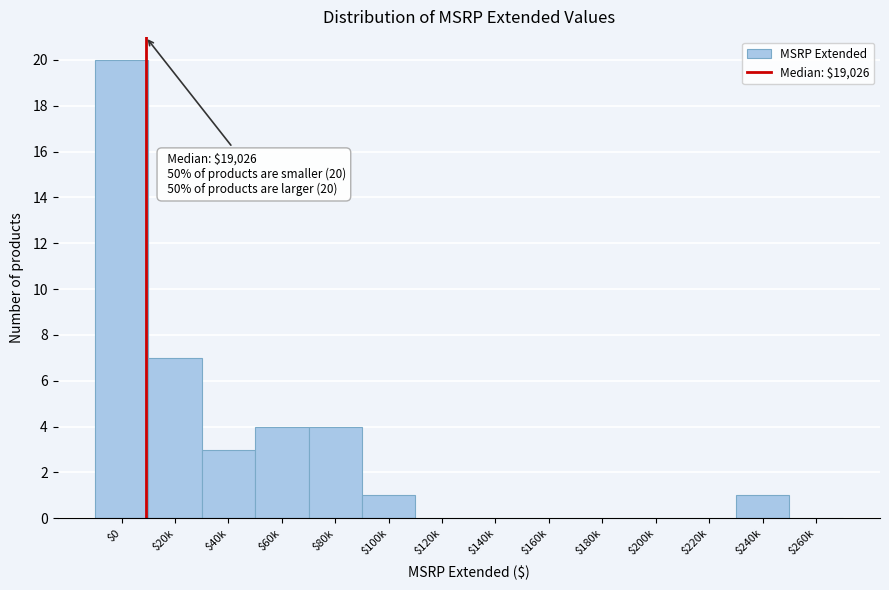

The value at $80k is 2. True or false?

False